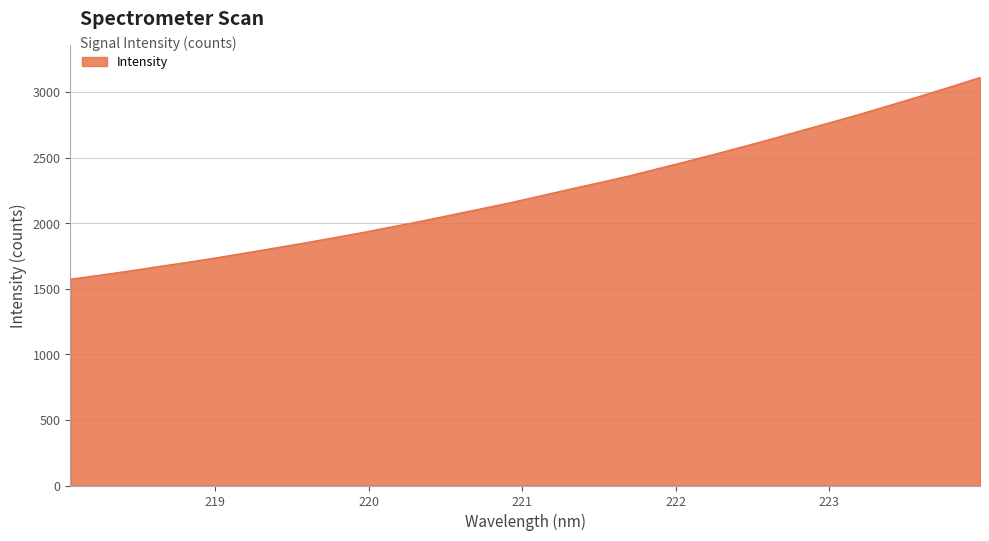

What is the greatest value displayed?

3110.3